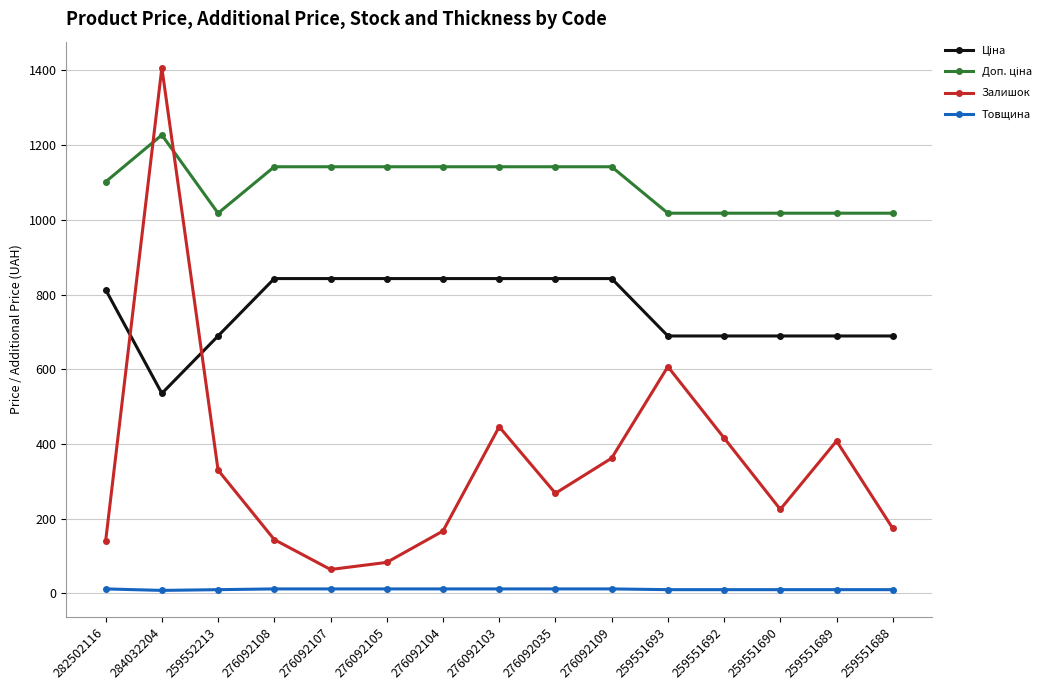

Which series has the largest range (max minus min)?

Залишок